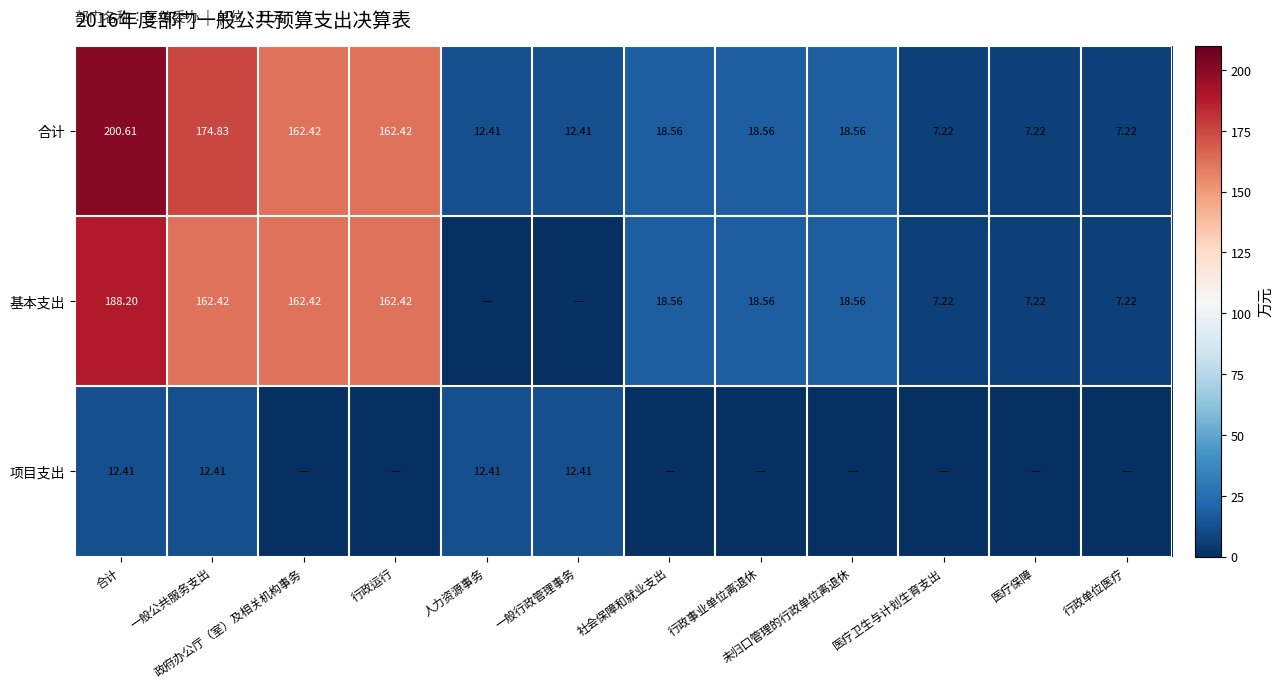

Is it true that 合计 equals 18.6 at 社会保障和就业支出?

True